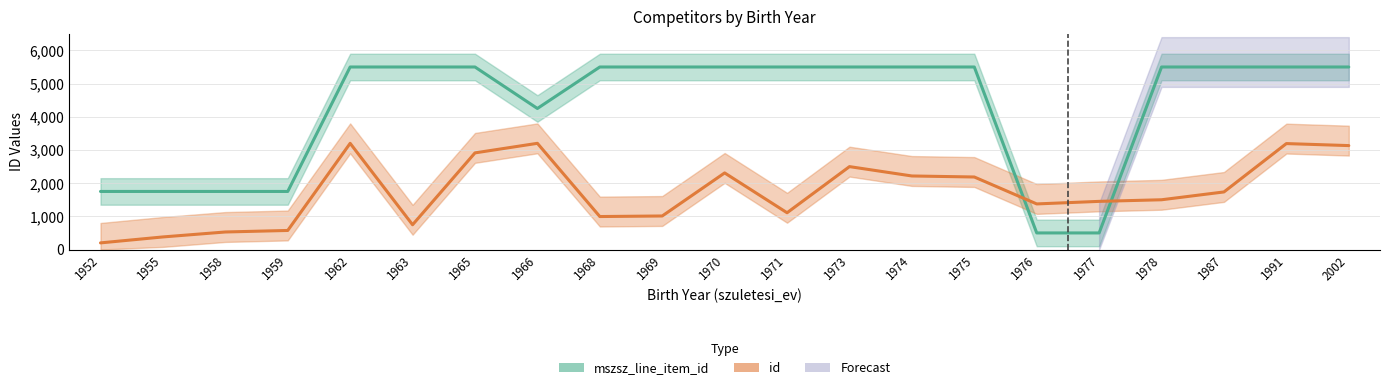

Which series has the largest total across all categories?

mszsz_line_item_id